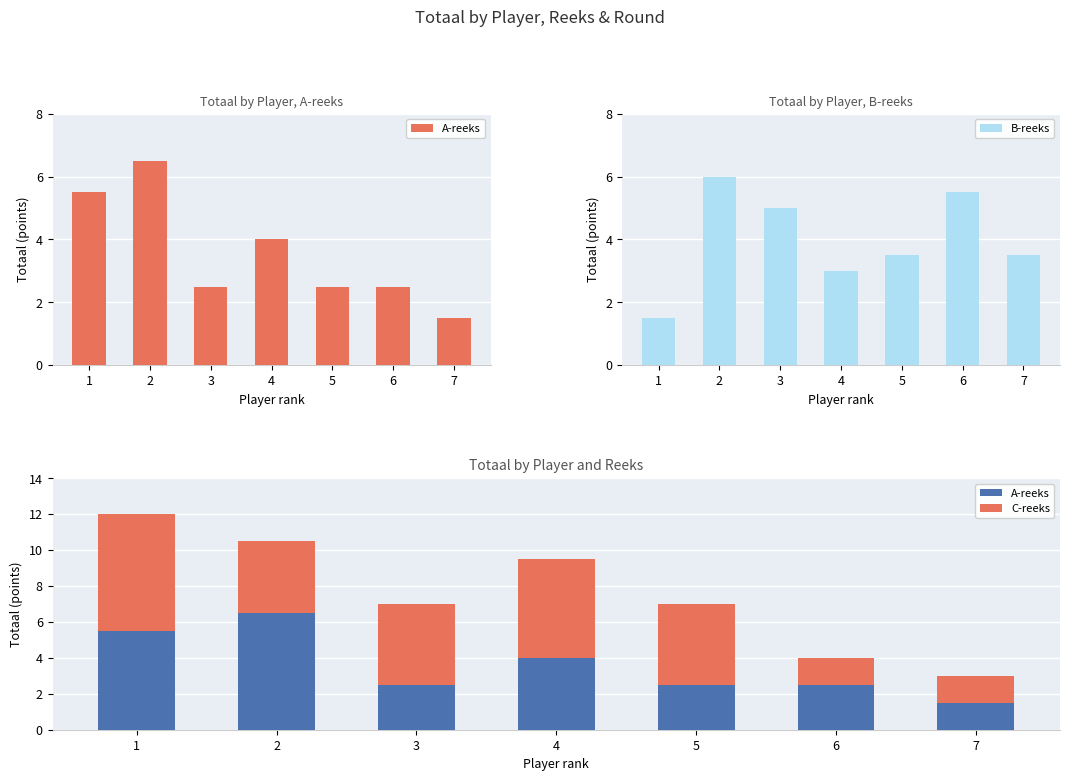

What is the spread (max minus min) of values at 4?

2.5